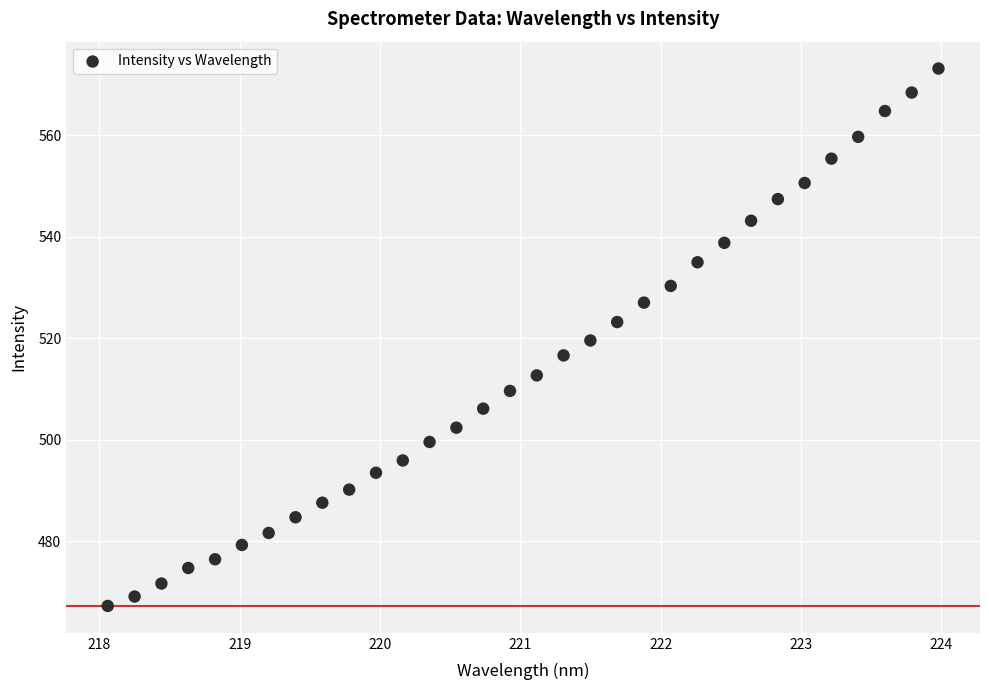

What is the range of Y values (max minus min)?

105.8